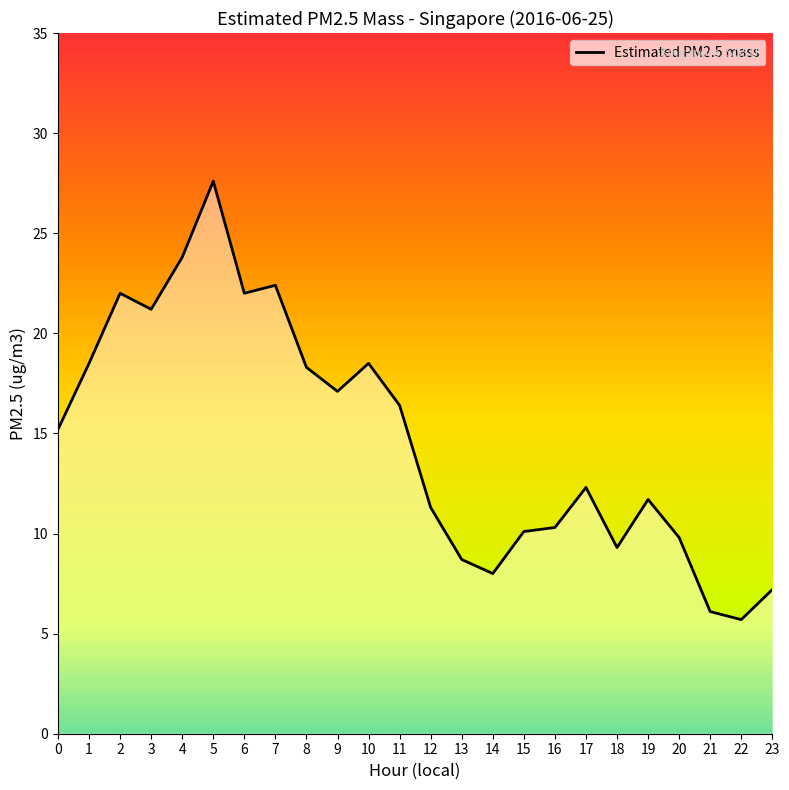

What value does the data have at 22?

5.7